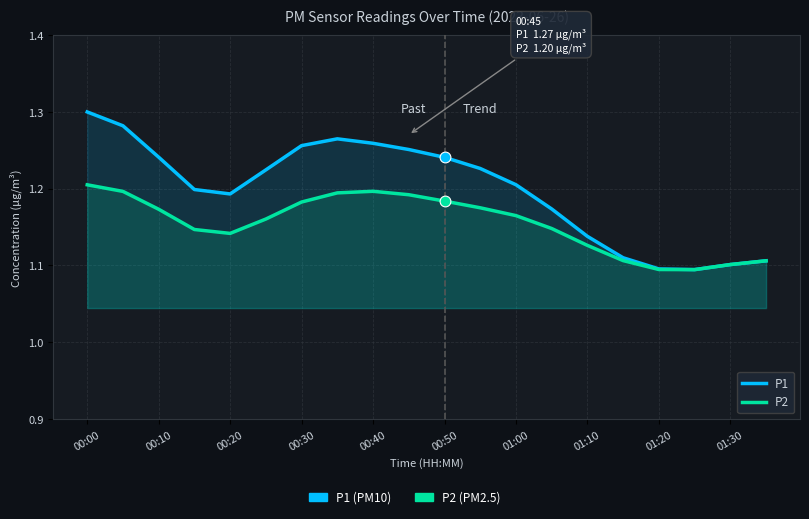

Which series reaches the maximum Y coordinate?

P1